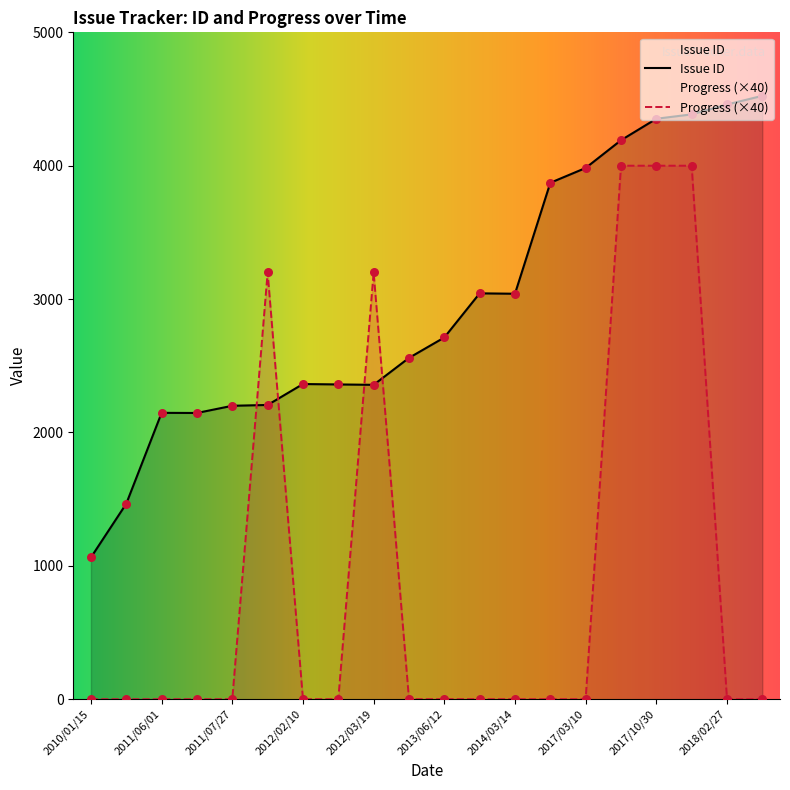

Which series contains the highest Y value?

Issue ID